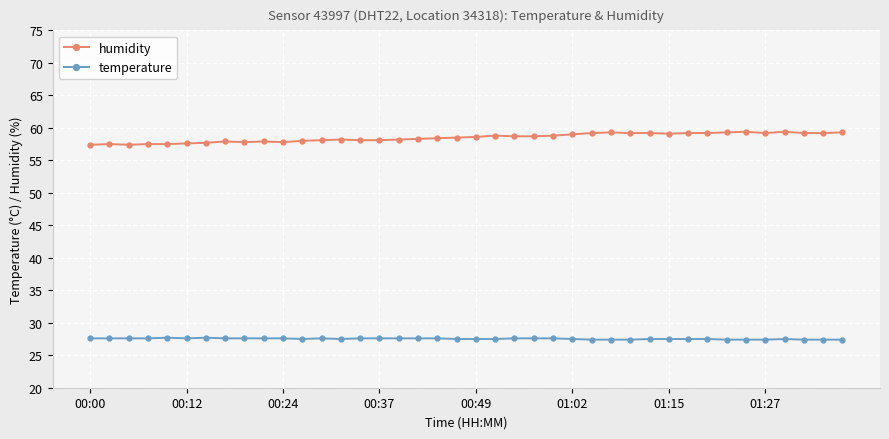

True or false: humidity and temperature cross at least once.

False